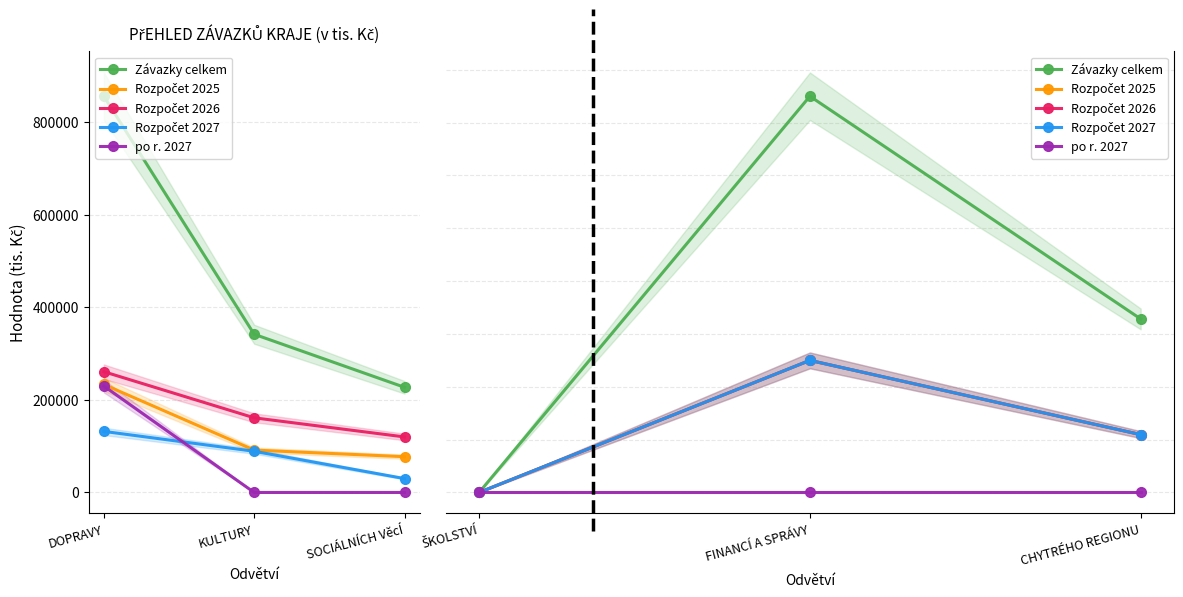

What are all the series names shown in the legend?

Závazky celkem, Rozpočet 2025, Rozpočet 2026, Rozpočet 2027, po r. 2027